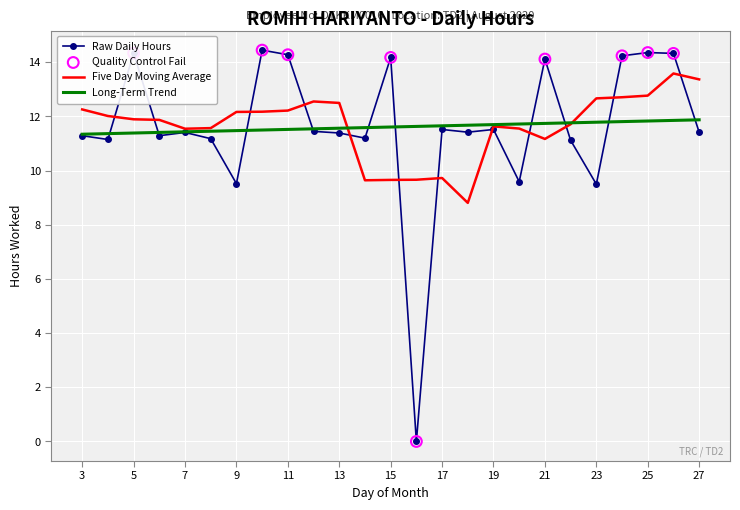

Which series has the widest spread of values?

Raw Daily Hours